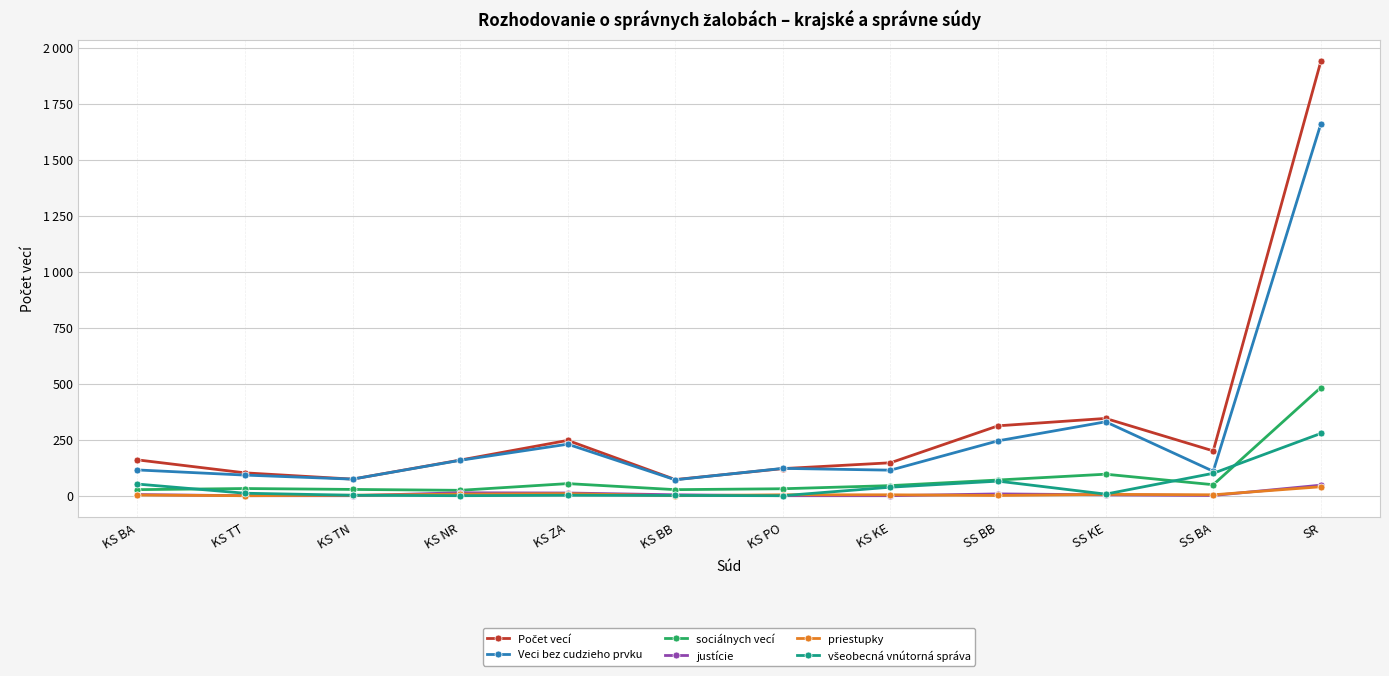

Which series has the widest spread of values?

Počet vecí